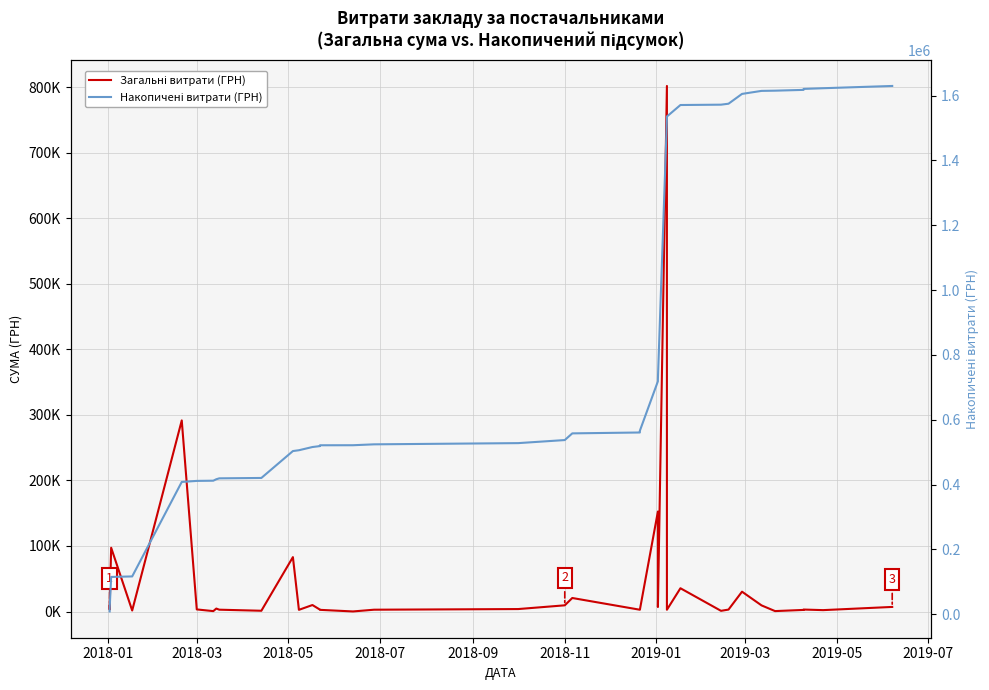

True or false: Накопичені витрати (ГРН) has a value of 2469752.4 at 34.

False